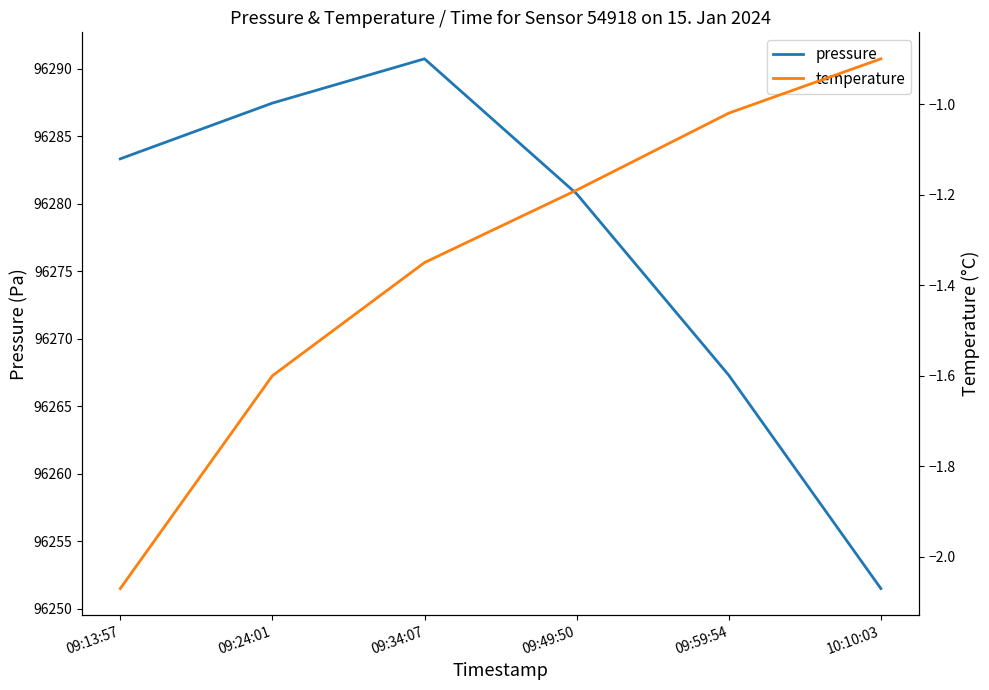

What is the minimum value for temperature?

-2.1